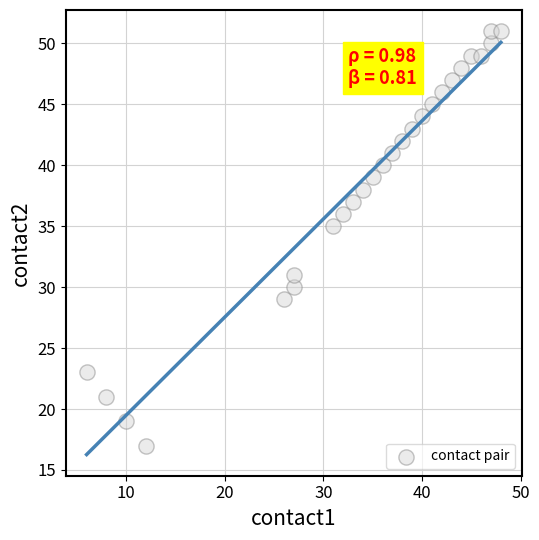

What is the range of Y values (max minus min)?

34